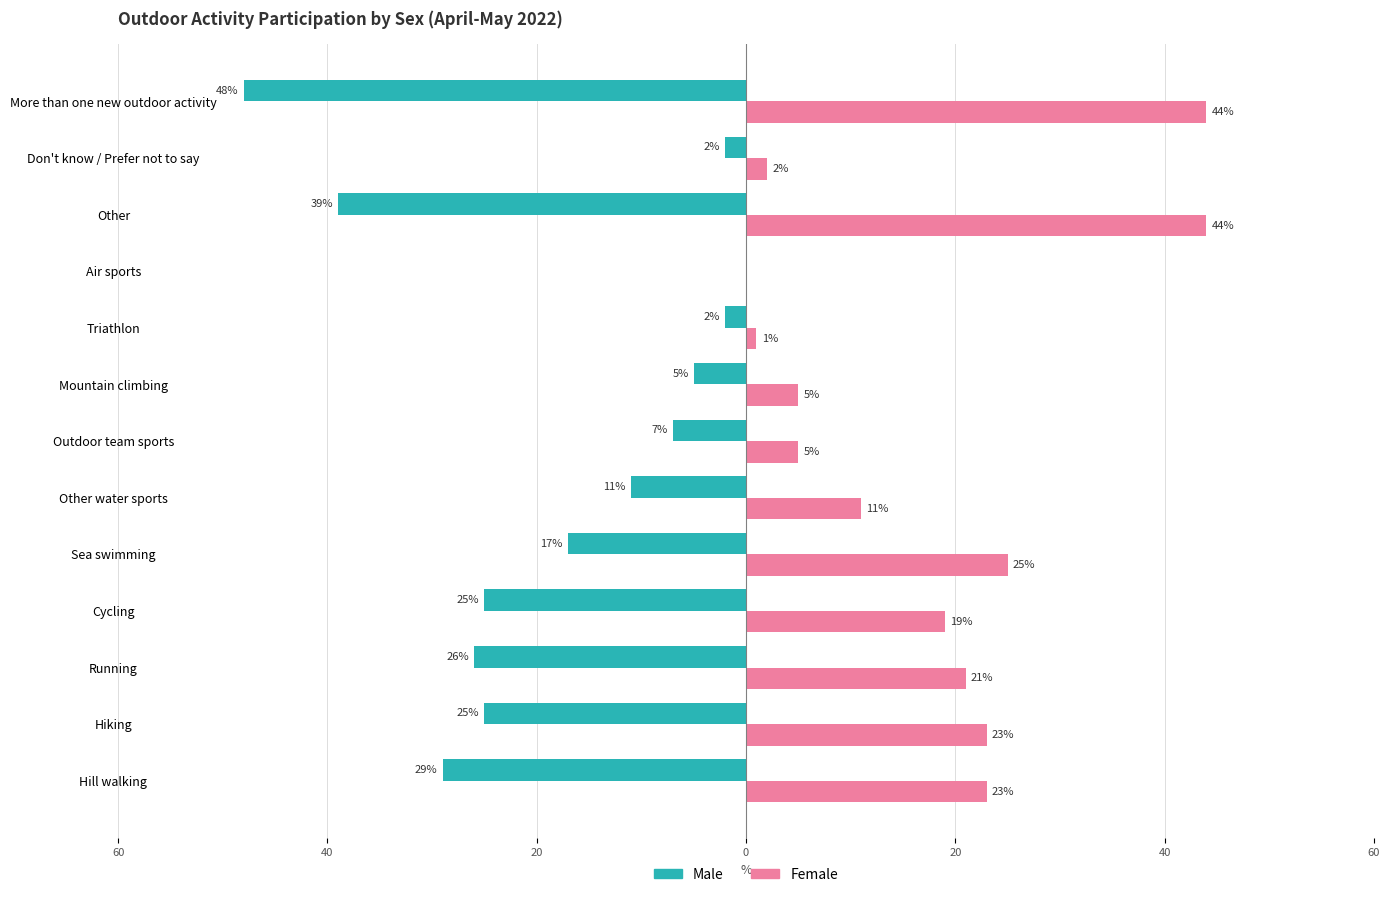

What are all the series names shown in the legend?

Male, Female